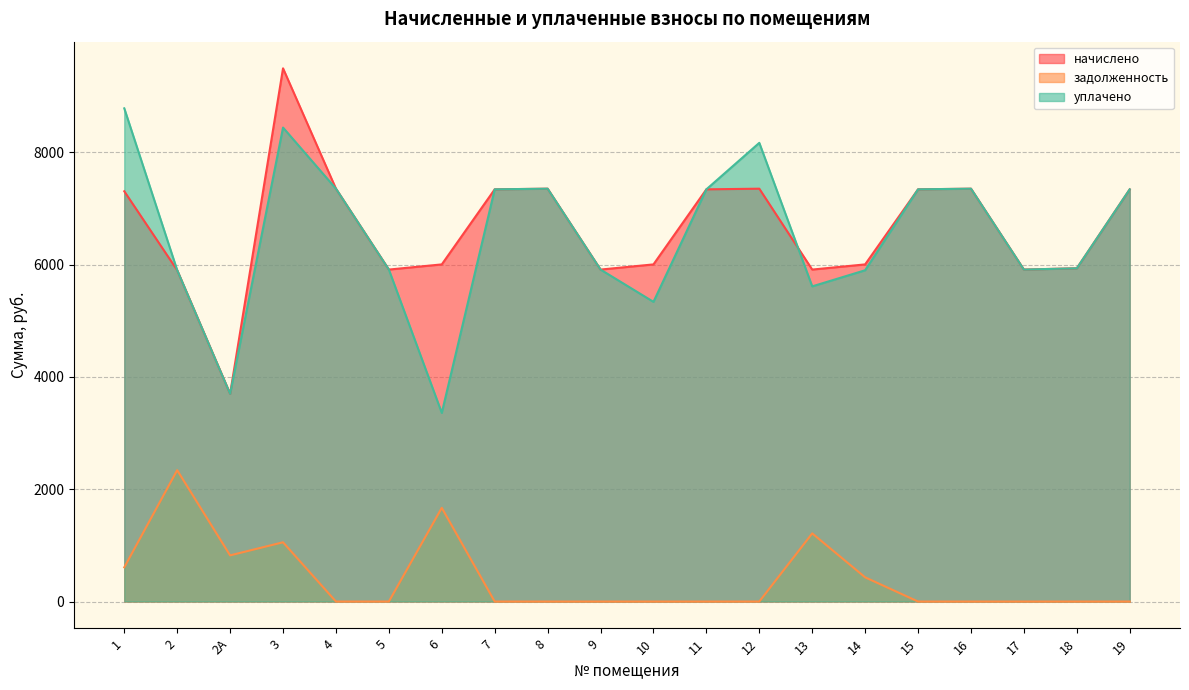

How many lines are shown in the chart?

3